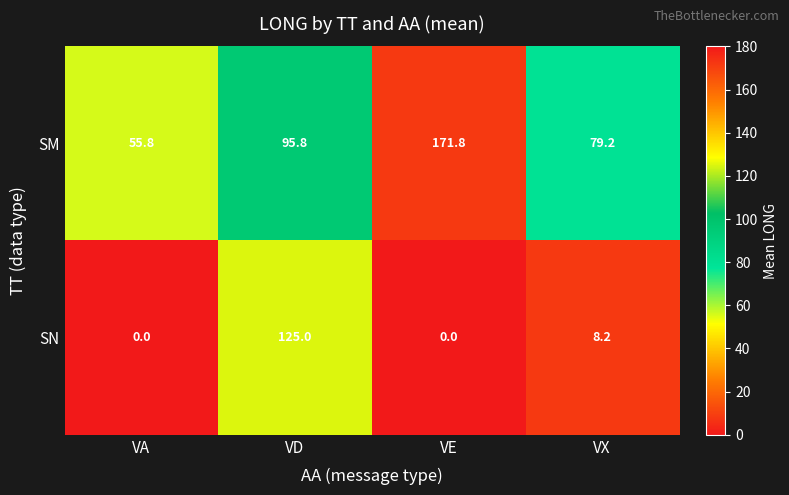

What is the difference between the maximum and second lowest values in the SM series?

92.6